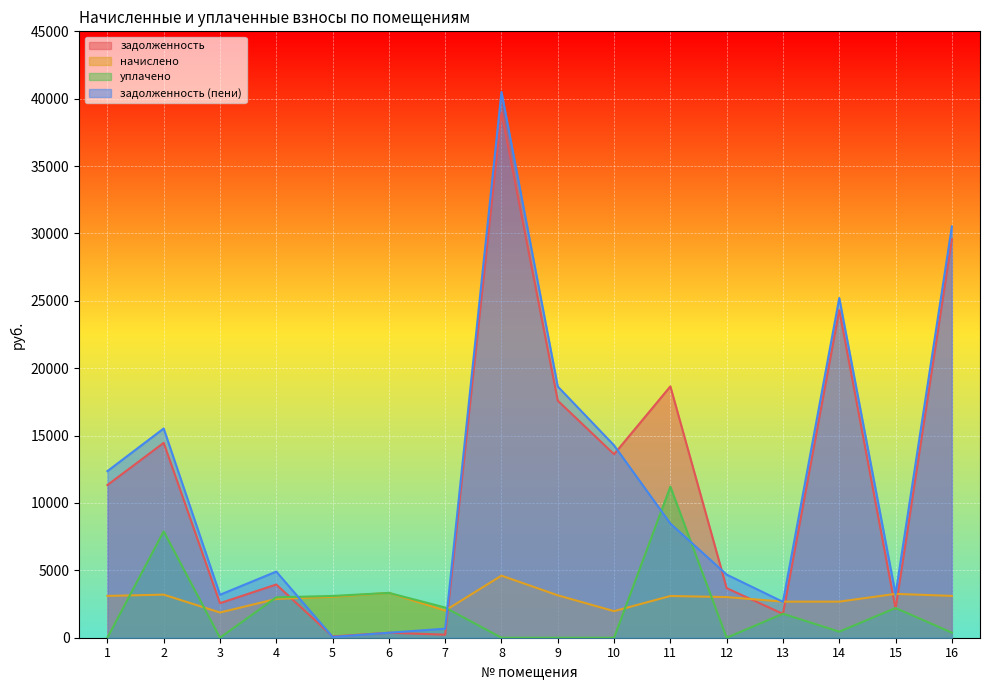

Which series changed the most between 13 and 16?

задолженность (пени)